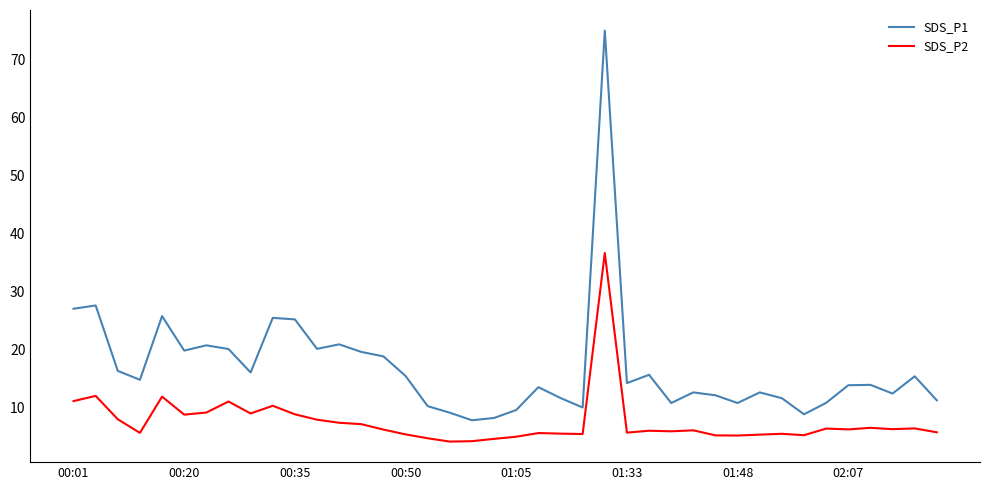

List the series in order of their peak value, lowest first.

SDS_P2, SDS_P1